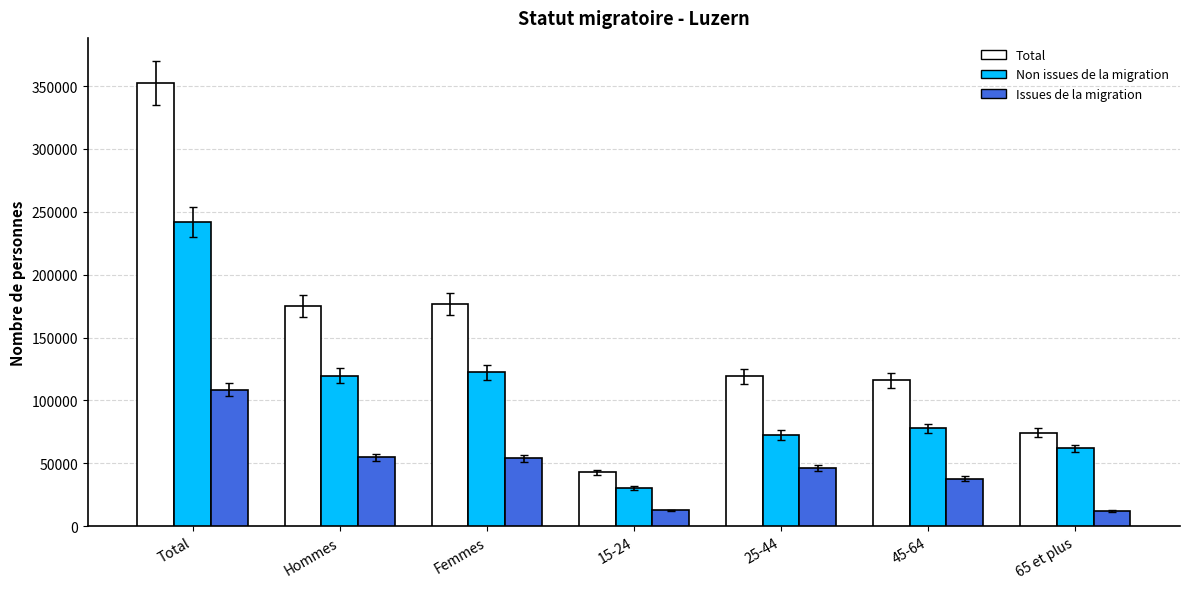

How many groups of bars are there?

7